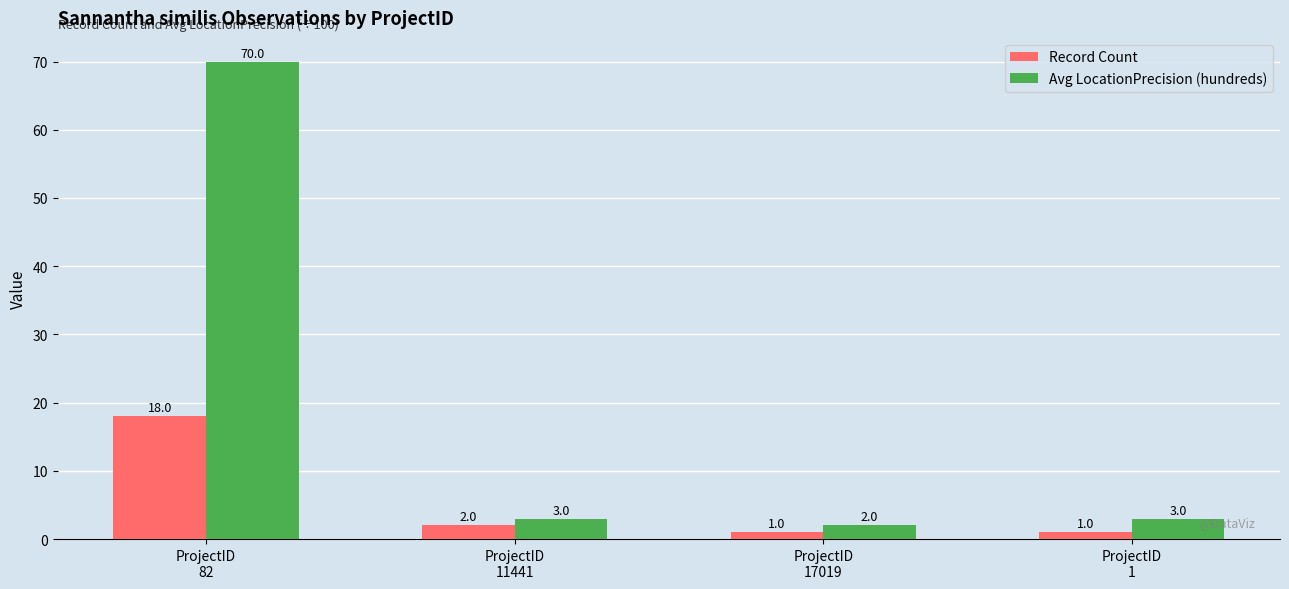

What is the value of the Avg LocationPrecision (hundreds) bar at the 1st from the left?

70.0